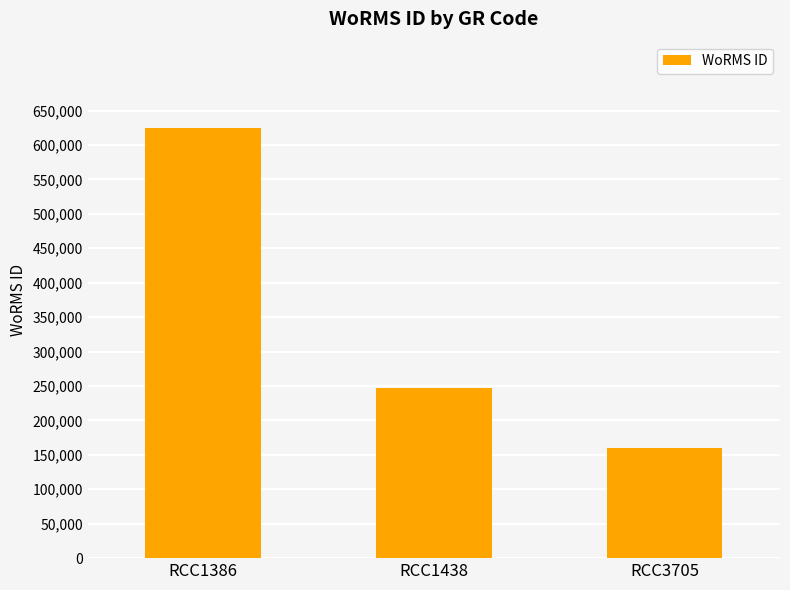

Reading left to right, transcribe all the data shown in this chart.

RCC1386=624974	RCC1438=246603	RCC3705=160564